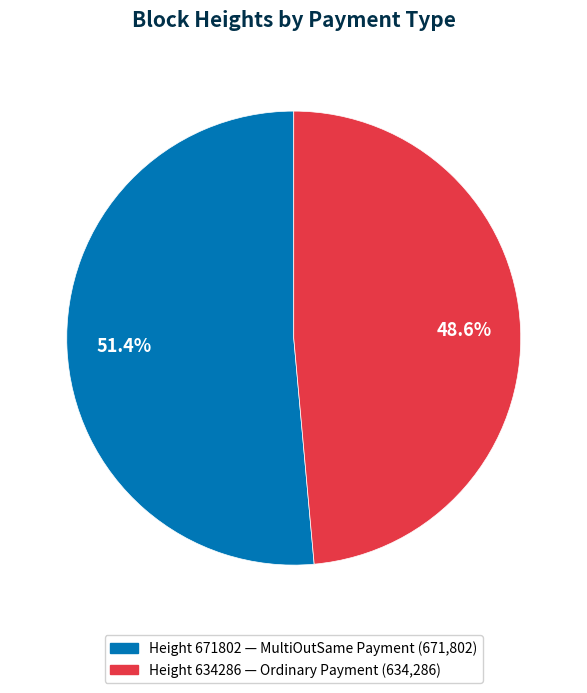

Is there any slice that represents more than half of the pie?

Yes